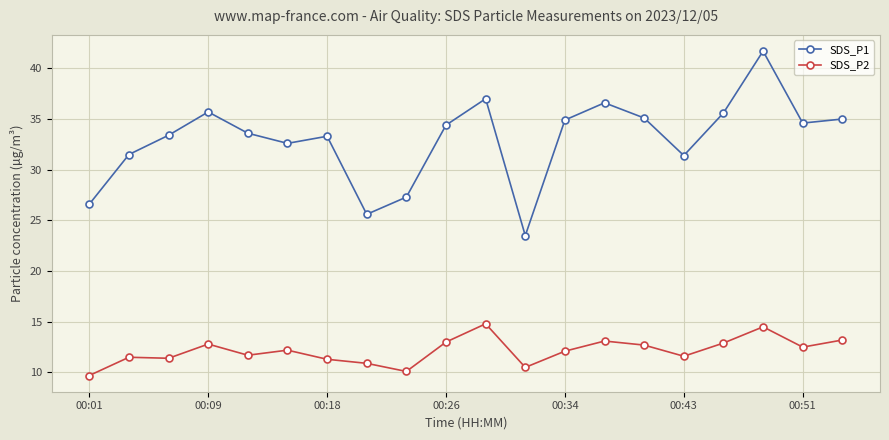

At how many categories does at least one series exceed 19?

20